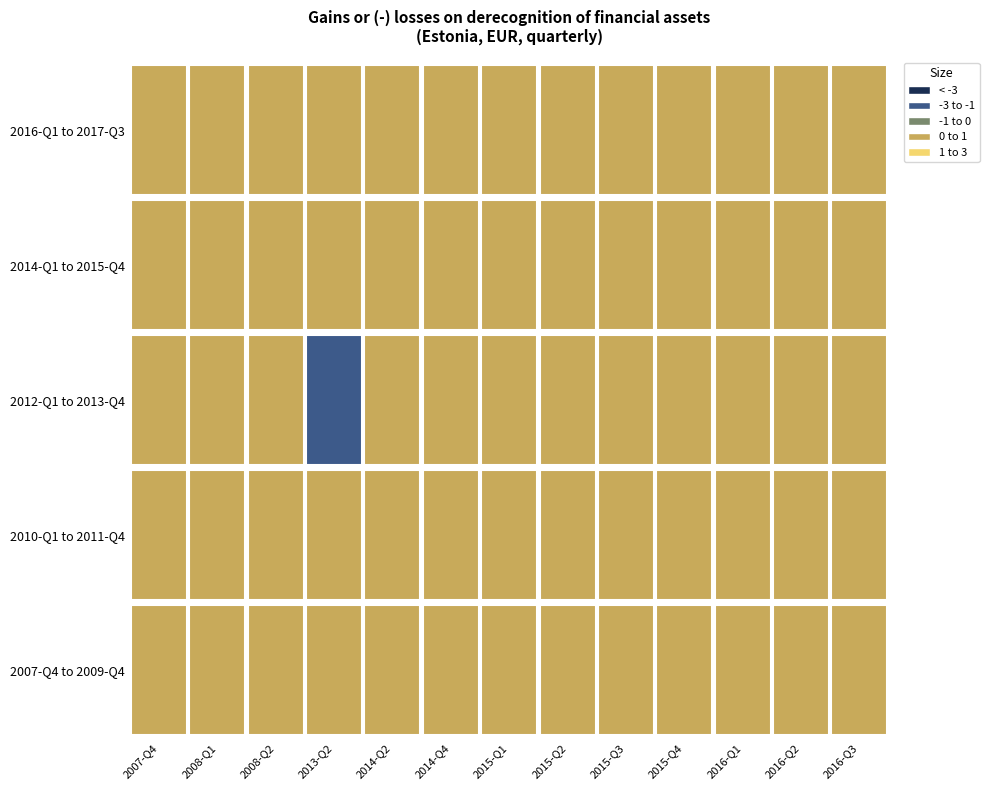

What position from the right is 2015-Q1?

7